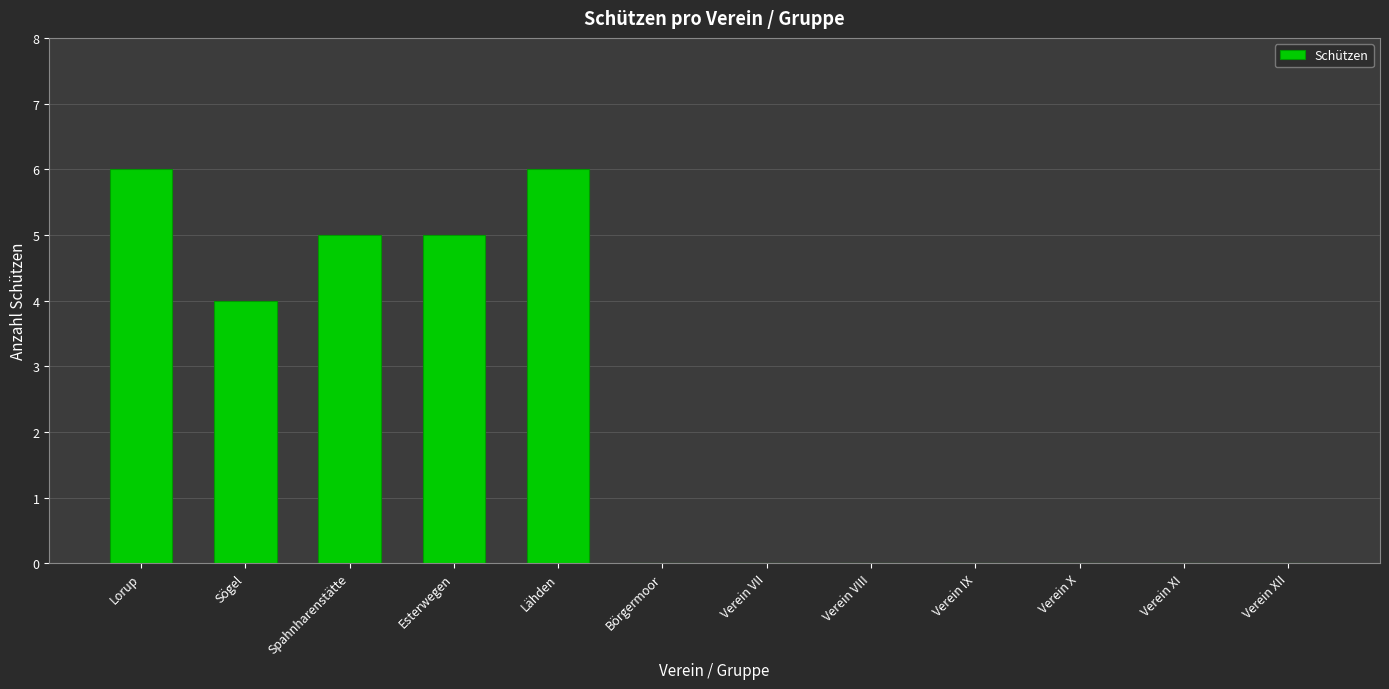

Reading right to left, list all the values displayed in this chart.

Verein XII=0	Verein XI=0	Verein X=0	Verein IX=0	Verein VIII=0	Verein VII=0	Börgermoor=0	Lähden=6	Esterwegen=5	Spahnharenstätte=5	Sögel=4	Lorup=6